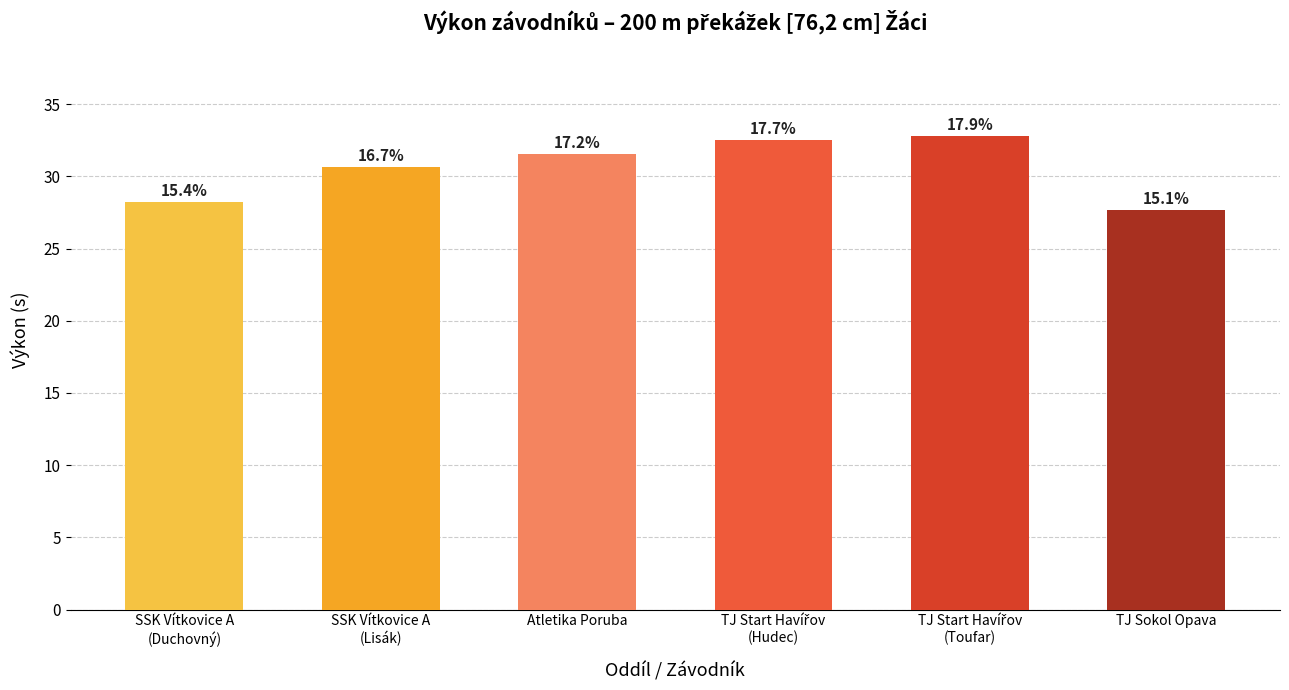

Where is the data nearest to the value 30?

SSK Vítkovice A
(Lisák)